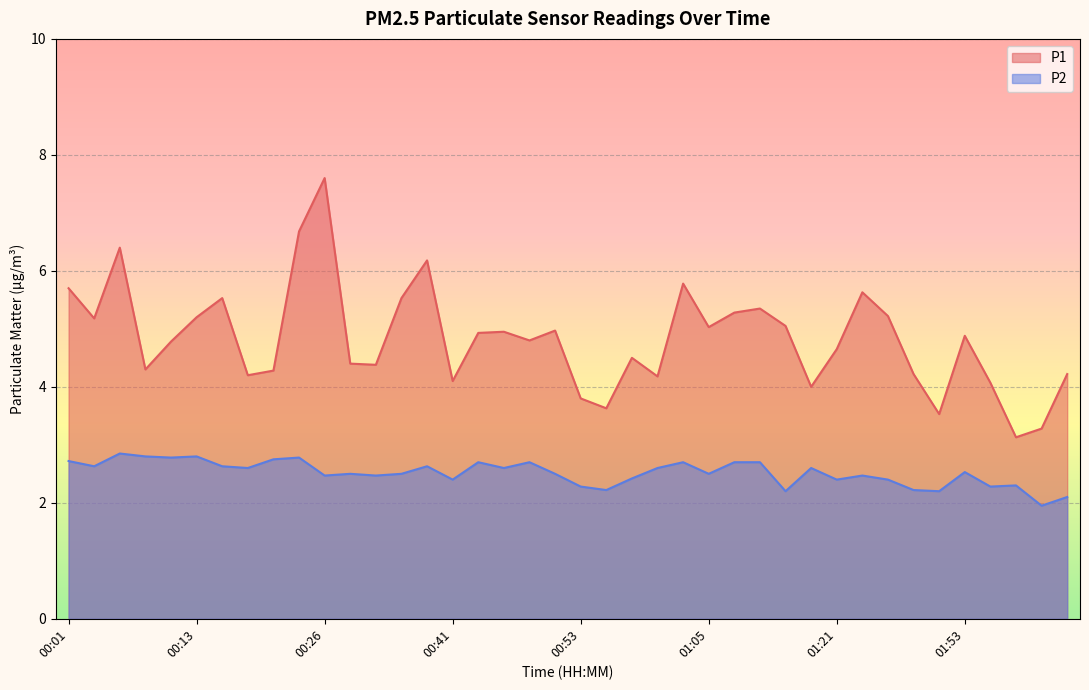

Reading right to left, transcribe all the data shown in this chart.

P1: 4.2	3.3	3.1	4.1	4.9	3.5	4.2	5.2	5.6	4.7	4.0	5.0	5.3	5.3	5.0	5.8	4.2	4.5	3.6	3.8	5.0	4.8	5.0	4.9	4.1	6.2	5.5	4.4	4.4	7.6	6.7	4.3	4.2	5.5	5.2	4.8	4.3	6.4	5.2	5.7
P2: 2.1	1.9	2.3	2.3	2.5	2.2	2.2	2.4	2.5	2.4	2.6	2.2	2.7	2.7	2.5	2.7	2.6	2.4	2.2	2.3	2.5	2.7	2.6	2.7	2.4	2.6	2.5	2.5	2.5	2.5	2.8	2.8	2.6	2.6	2.8	2.8	2.8	2.9	2.6	2.7